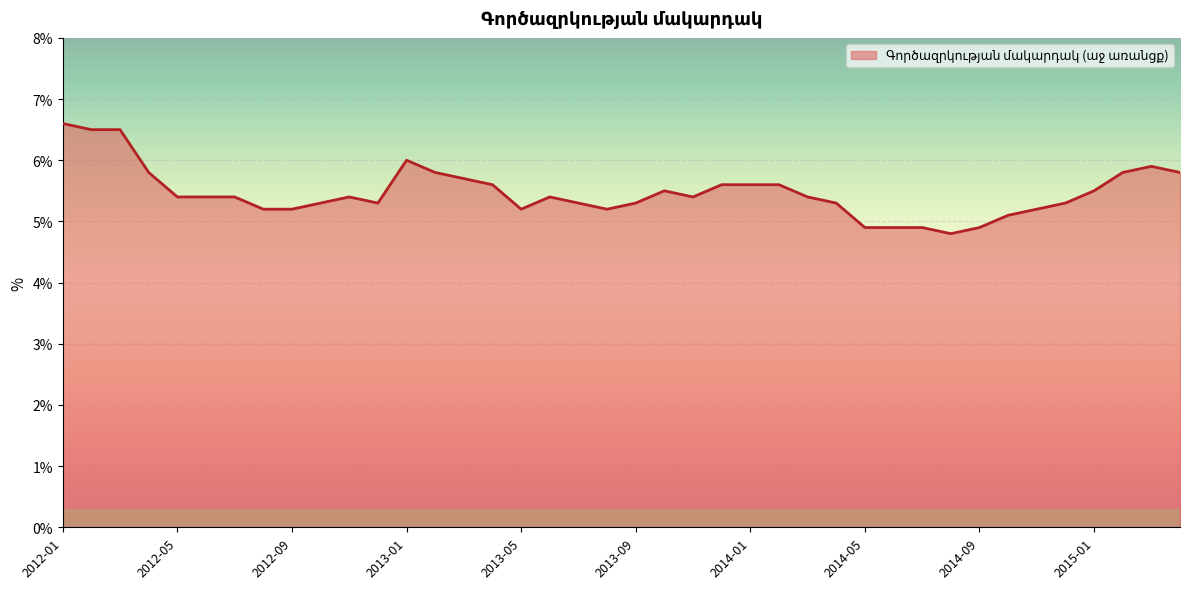

Reading left to right, what are all the values shown in this chart?

6.6	6.5	6.5	5.8	5.4	5.4	5.4	5.2	5.2	5.3	5.4	5.3	6.0	5.8	5.7	5.6	5.2	5.4	5.3	5.2	5.3	5.5	5.4	5.6	5.6	5.6	5.4	5.3	4.9	4.9	4.9	4.8	4.9	5.1	5.2	5.3	5.5	5.8	5.9	5.8